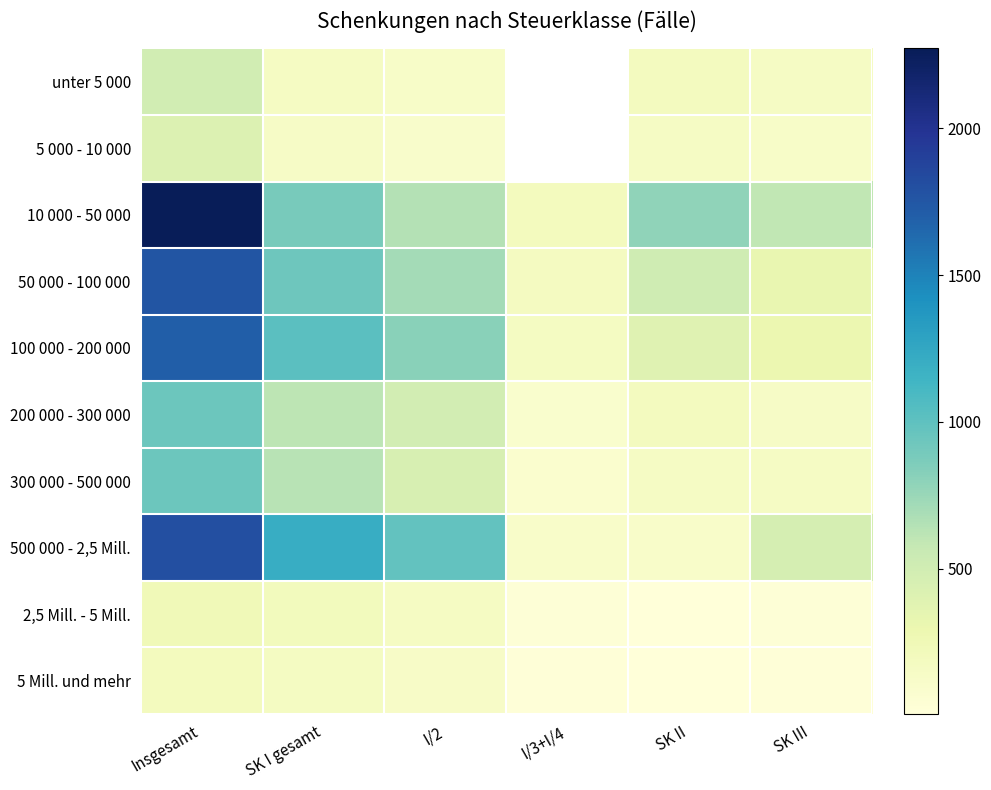

Rank the categories by 200 000 - 300 000 value from highest to lowest.

Insgesamt, SK I gesamt, I/2, SK II, SK III, I/3+I/4